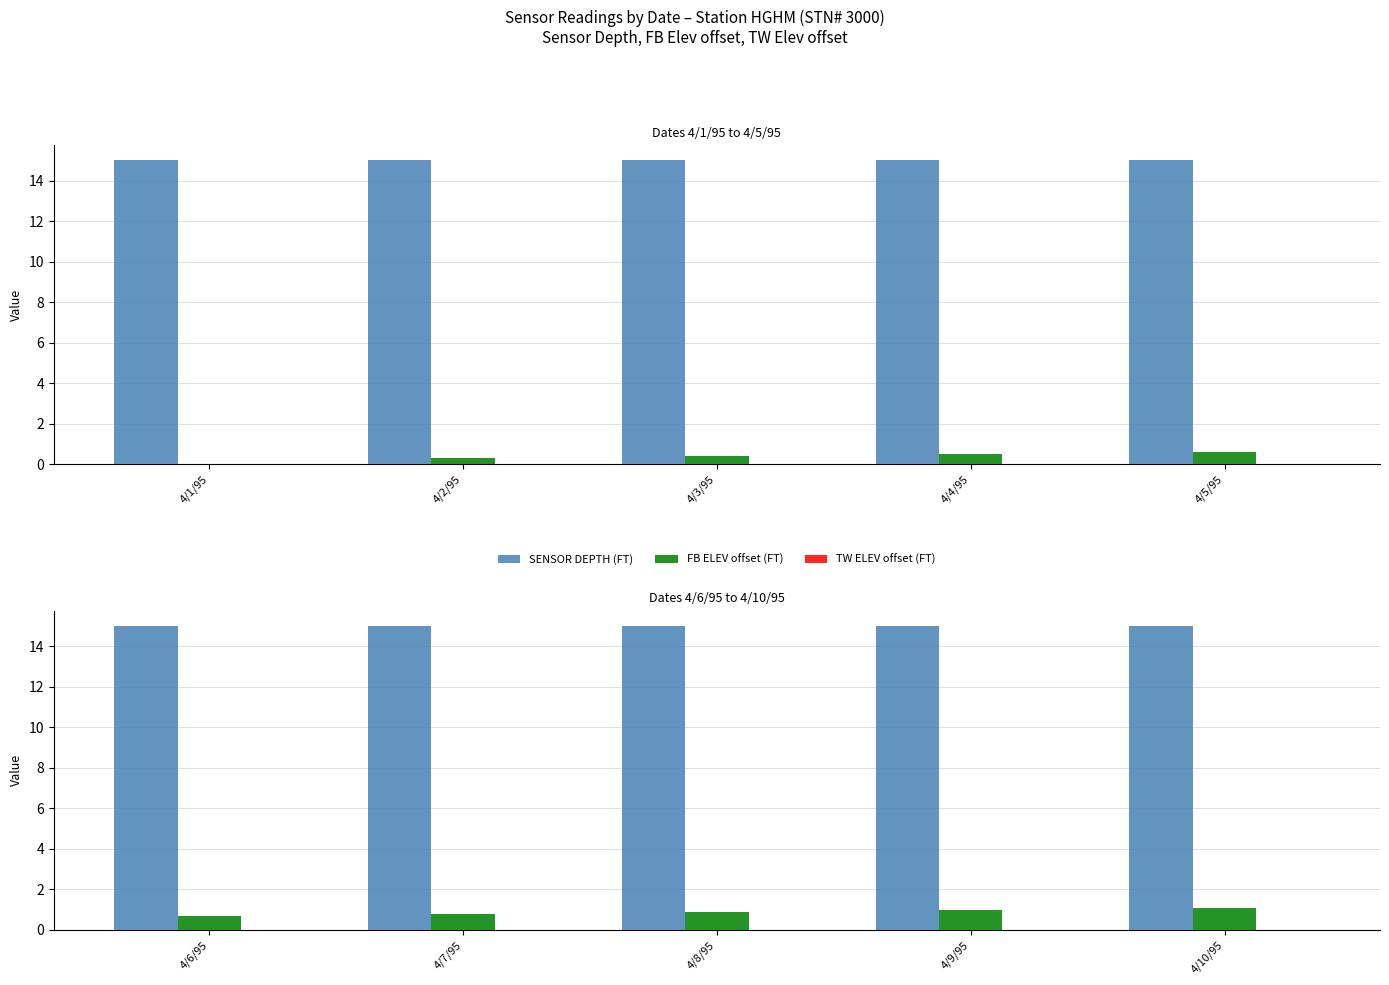

Between 4/10/95 and 4/6/95, which is larger?

4/10/95